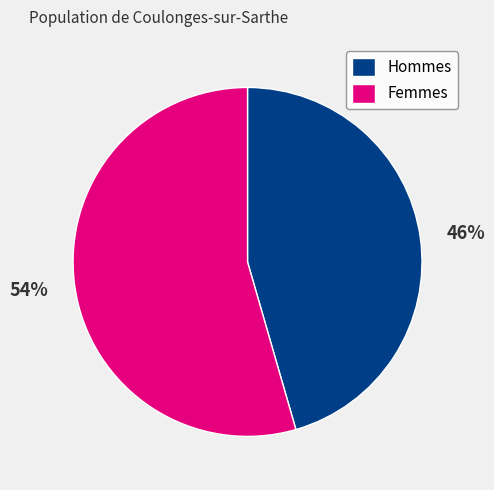

Count the number of slices in the pie.

2